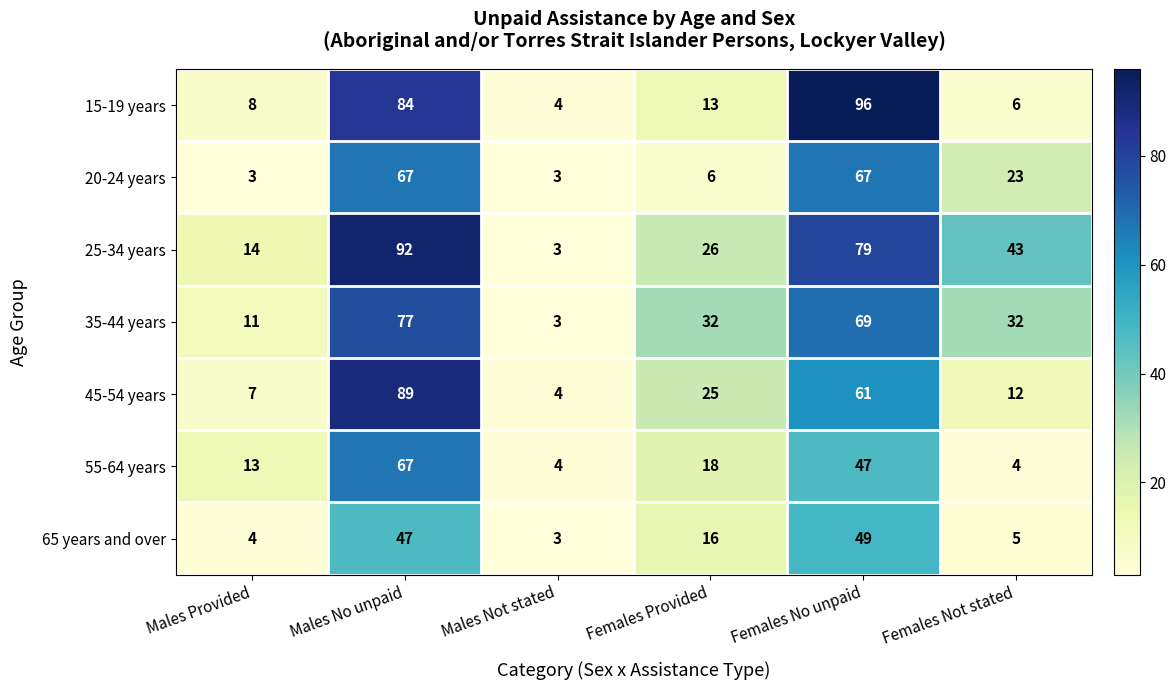

At how many categories does at least one series exceed 70?

2